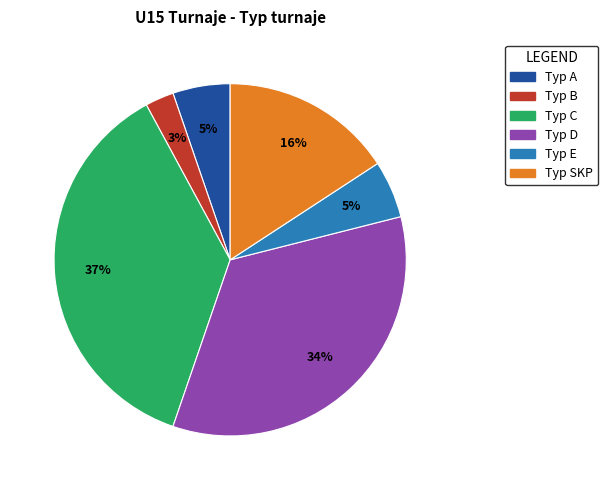

Is there any slice that represents more than half of the pie?

No